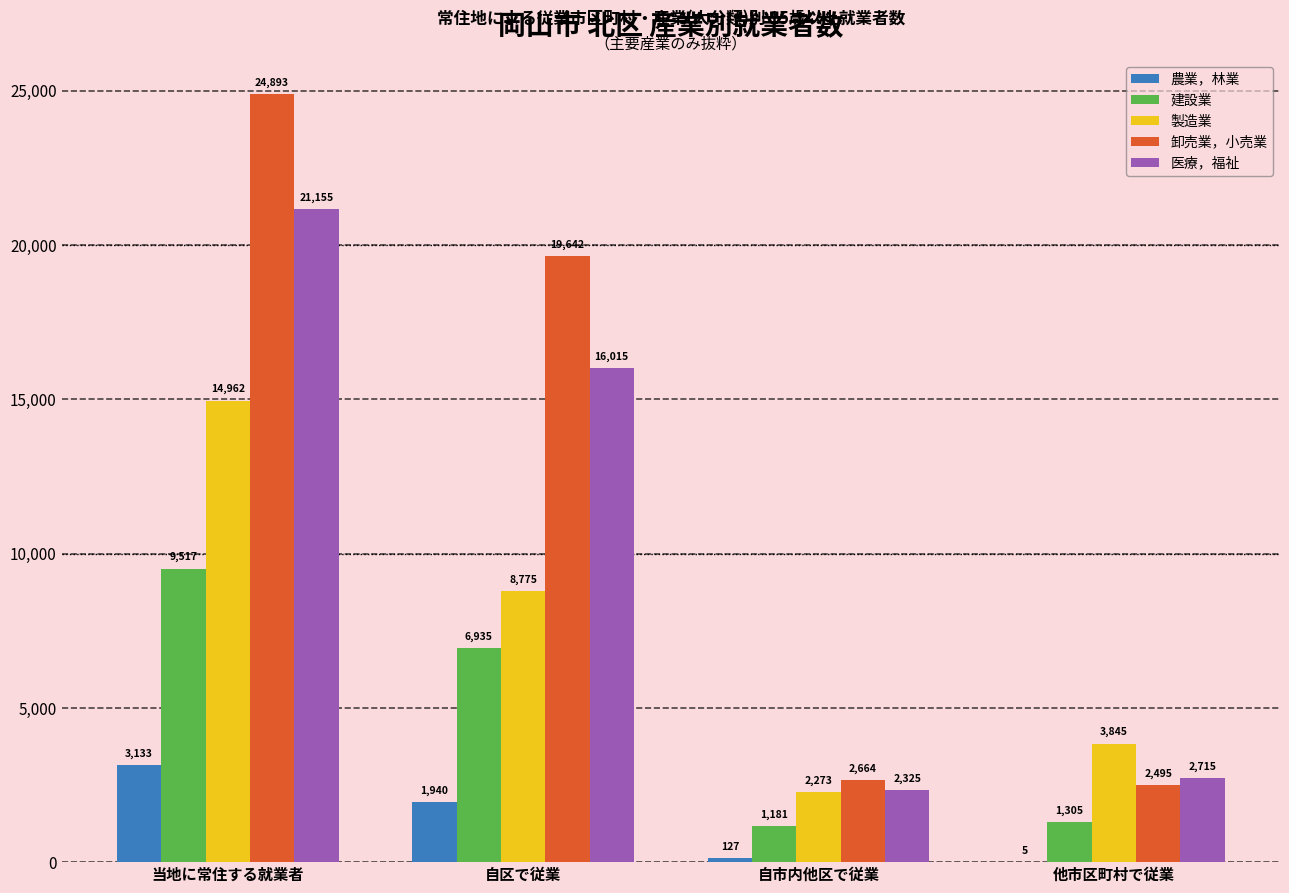

What is the sum of all 建設業 values?

18938